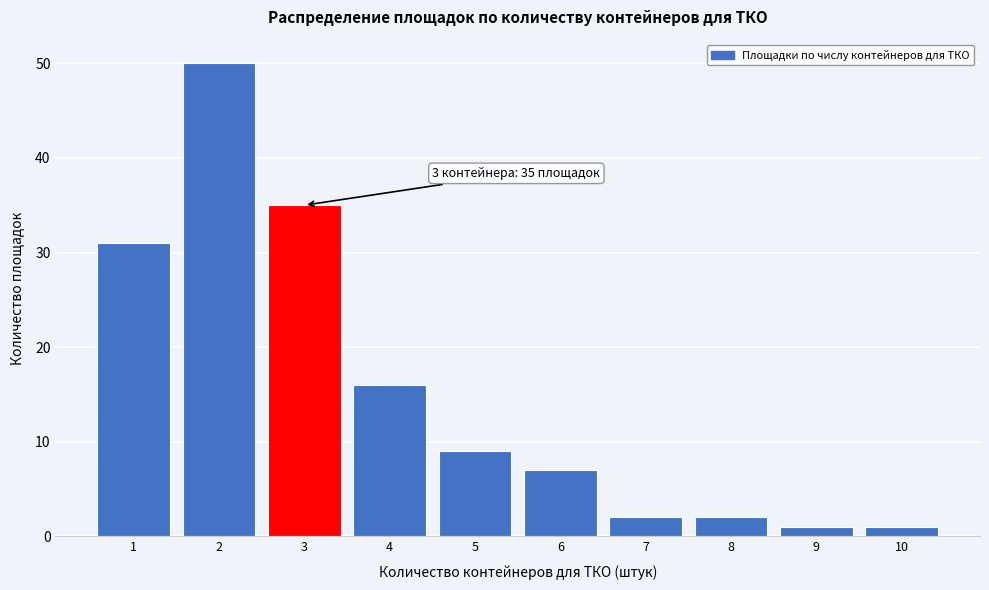

Over which range of the x-axis is the bar tallest?

1.5 to 2.5